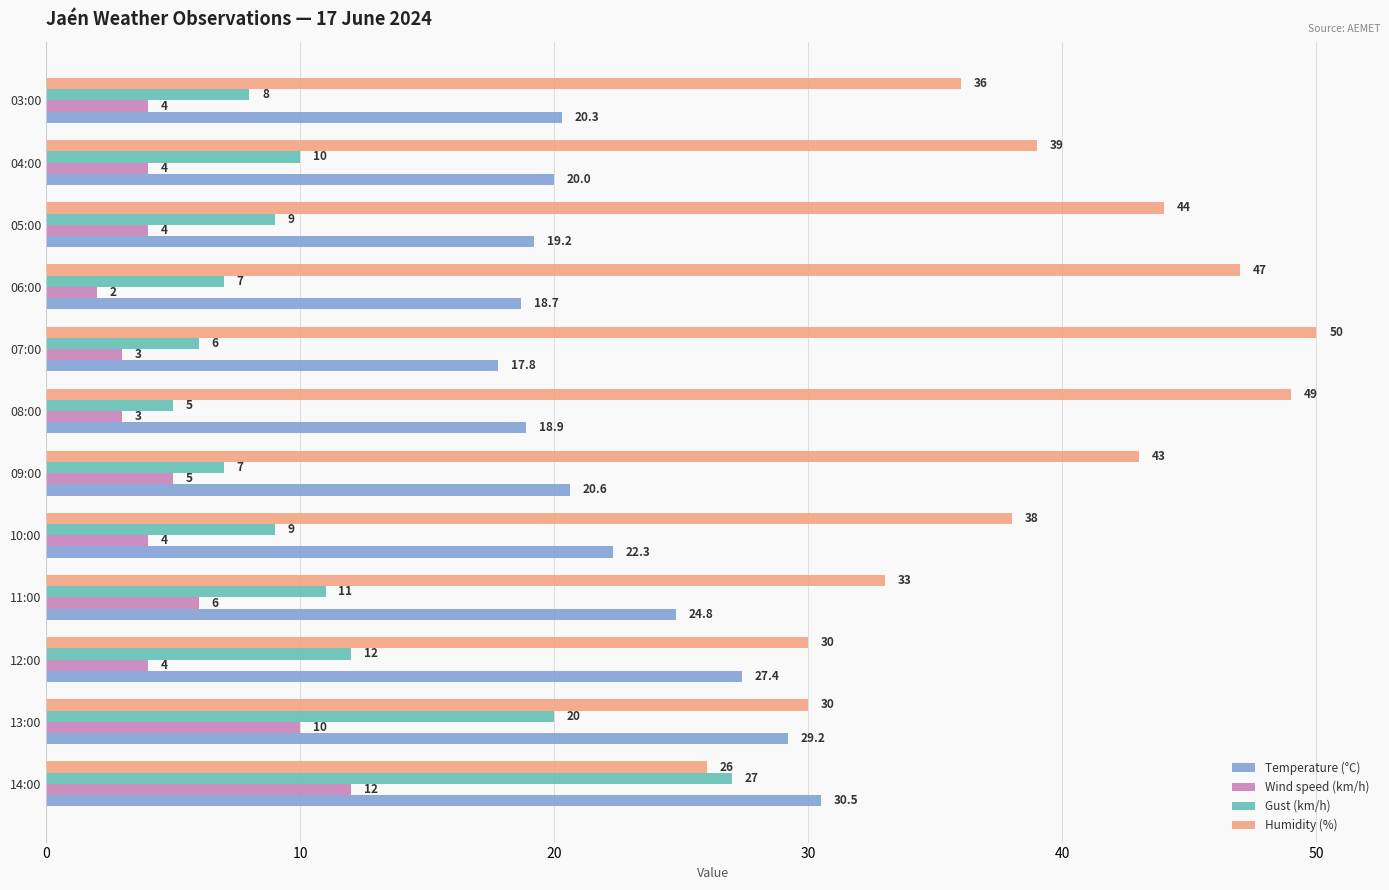

Is the value of Humidity (%) at 04:00 greater than the value of Gust (km/h) at 12:00?

Yes